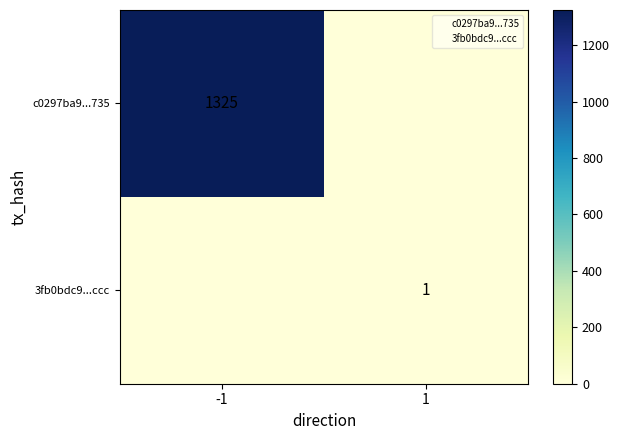

What is the total value across all series at -1?

1325